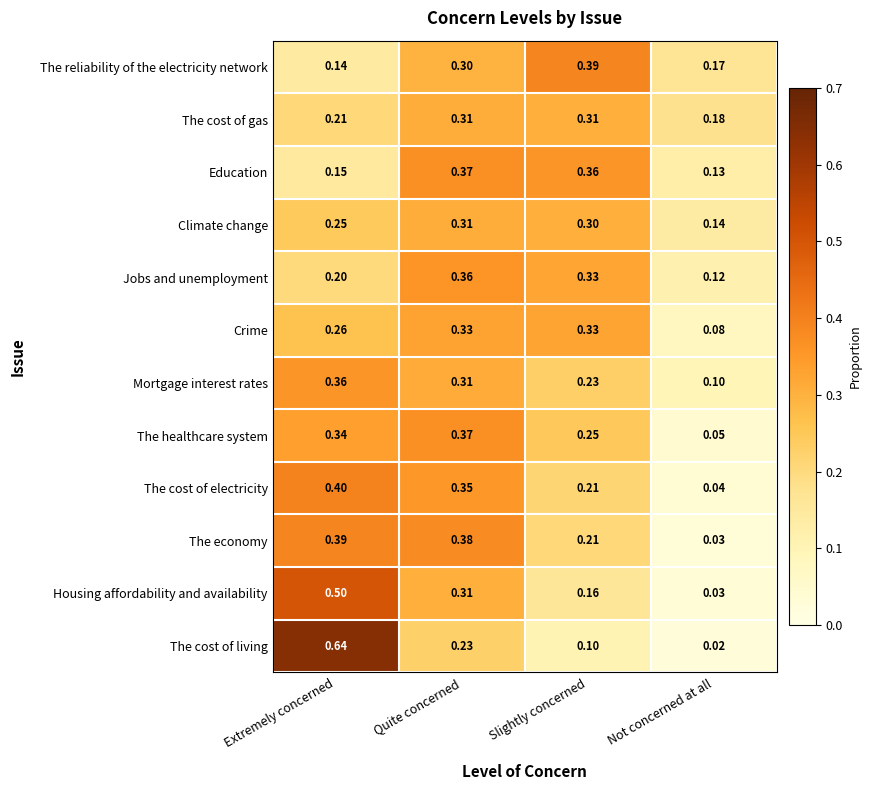

Which series has the widest spread of values?

The cost of living